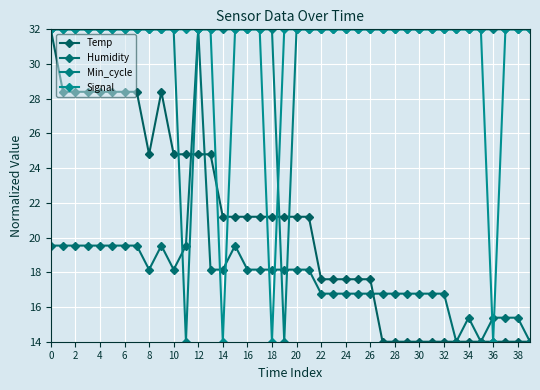

Reading left to right, extract all data points from this chart.

Temp: 32.0	28.4	28.4	28.4	28.4	28.4	28.4	28.4	24.8	28.4	24.8	24.8	24.8	24.8	21.2	21.2	21.2	21.2	21.2	21.2	21.2	21.2	17.6	17.6	17.6	17.6	17.6	14.0	14.0	14.0	14.0	14.0	14.0	14.0	14.0	14.0	14.0	14.0	14.0	14.0
Humidity: 19.5	19.5	19.5	19.5	19.5	19.5	19.5	19.5	18.2	19.5	18.2	19.5	32.0	18.2	18.2	19.5	18.2	18.2	18.2	18.2	18.2	18.2	16.8	16.8	16.8	16.8	16.8	16.8	16.8	16.8	16.8	16.8	16.8	14.0	15.4	14.0	15.4	15.4	15.4	14.0
Min_cycle: 32.0	32.0	32.0	32.0	32.0	32.0	32.0	32.0	32.0	32.0	32.0	14.0	32.0	32.0	32.0	32.0	32.0	32.0	32.0	14.0	32.0	32.0	32.0	32.0	32.0	32.0	32.0	32.0	32.0	32.0	32.0	32.0	32.0	32.0	32.0	32.0	32.0	32.0	32.0	32.0
Signal: 32.0	32.0	32.0	32.0	32.0	32.0	32.0	32.0	32.0	32.0	32.0	32.0	32.0	32.0	14.0	32.0	32.0	32.0	14.0	32.0	32.0	32.0	32.0	32.0	32.0	32.0	32.0	32.0	32.0	32.0	32.0	32.0	32.0	32.0	32.0	32.0	14.0	32.0	32.0	32.0